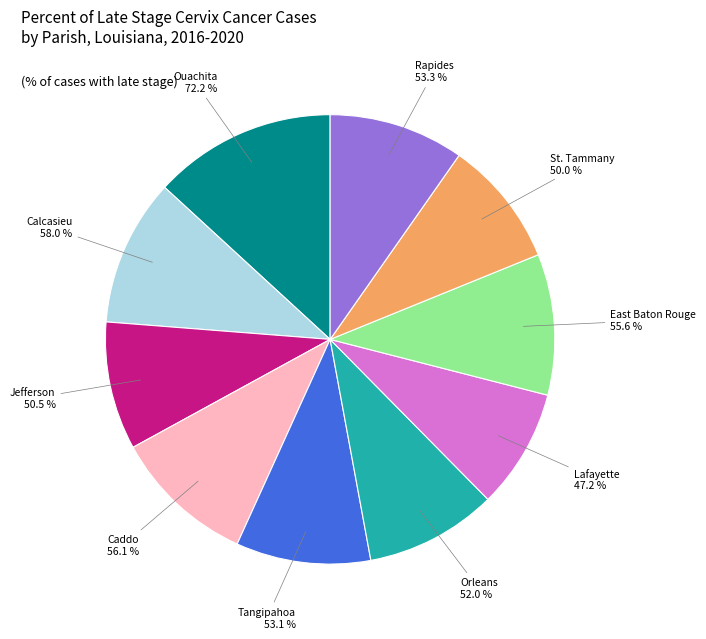

True or false: Tangipahoa Parish accounts for 2% of the total.

False